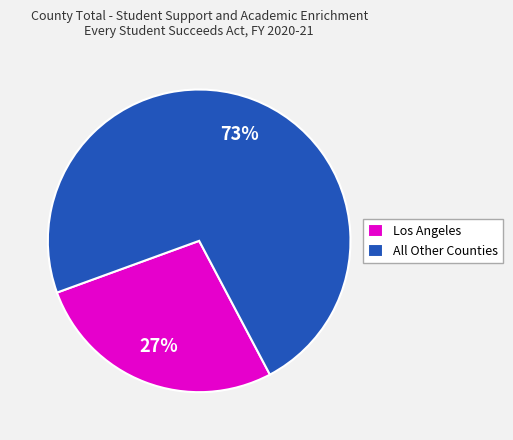

To the nearest percent, what is the difference between the largest and smallest slice percentages?

46%